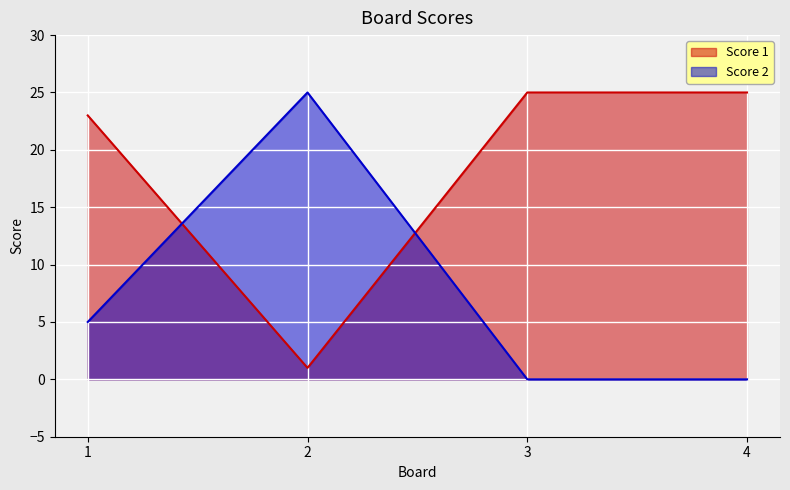

Where is the first local maximum for Score 2?

2